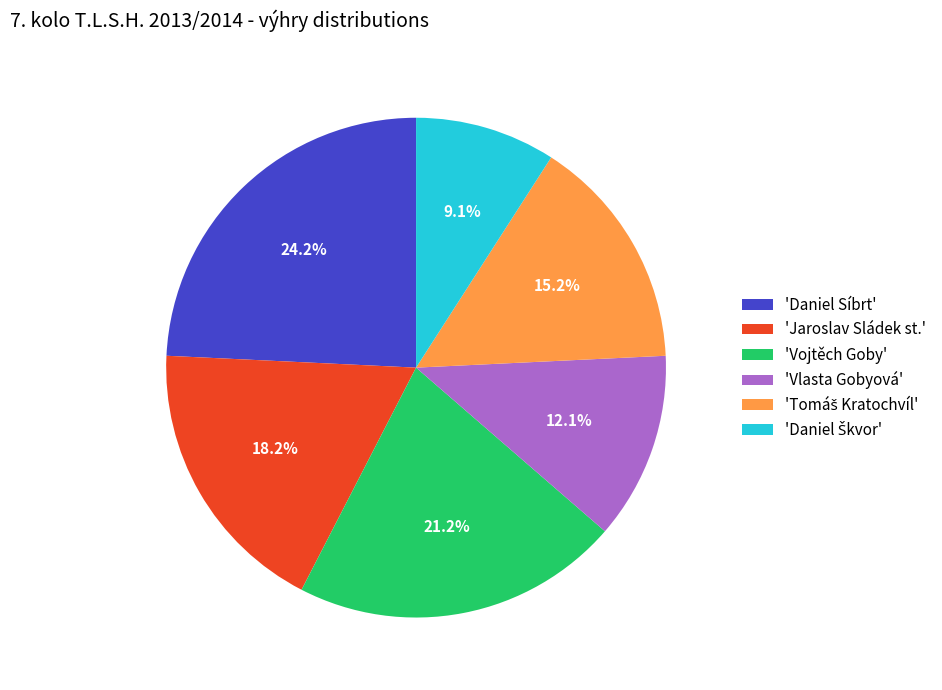

To the nearest percent, what is the average slice percentage?

17%